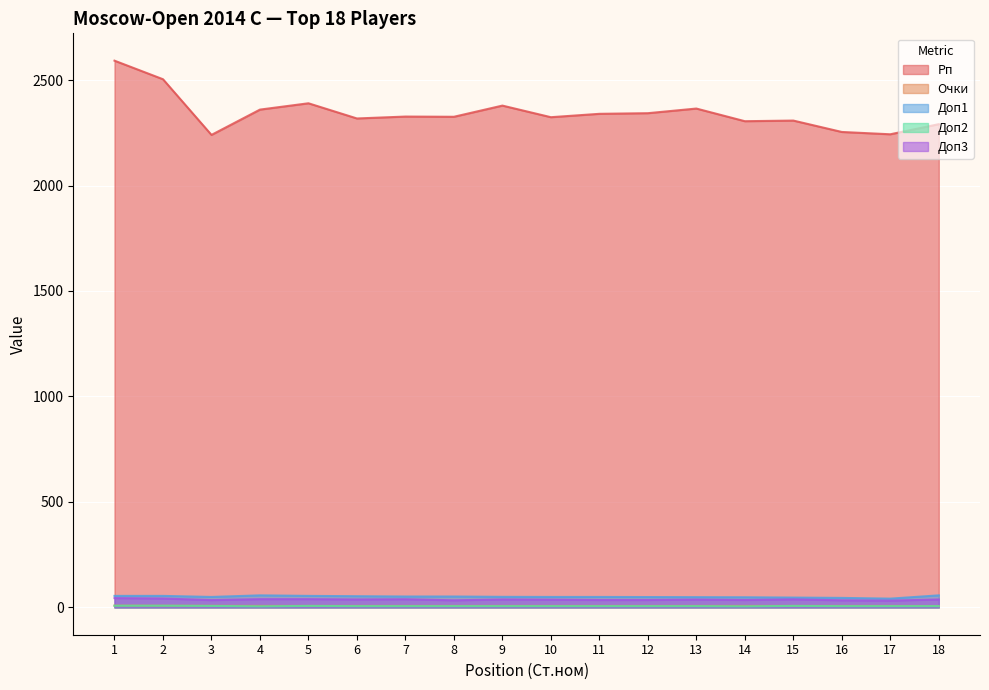

At which label is Доп1 closest to 49?

12